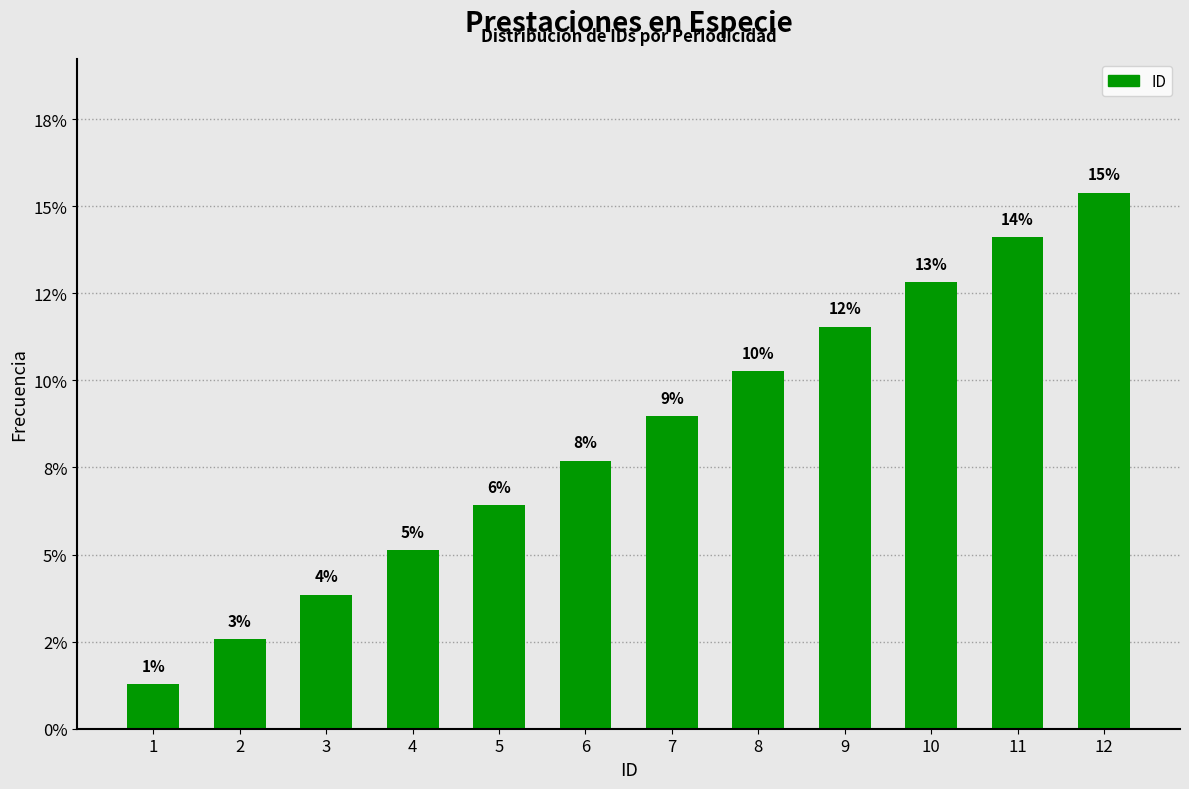

What is the ratio of the value at 12 to the value at 3?

4.0